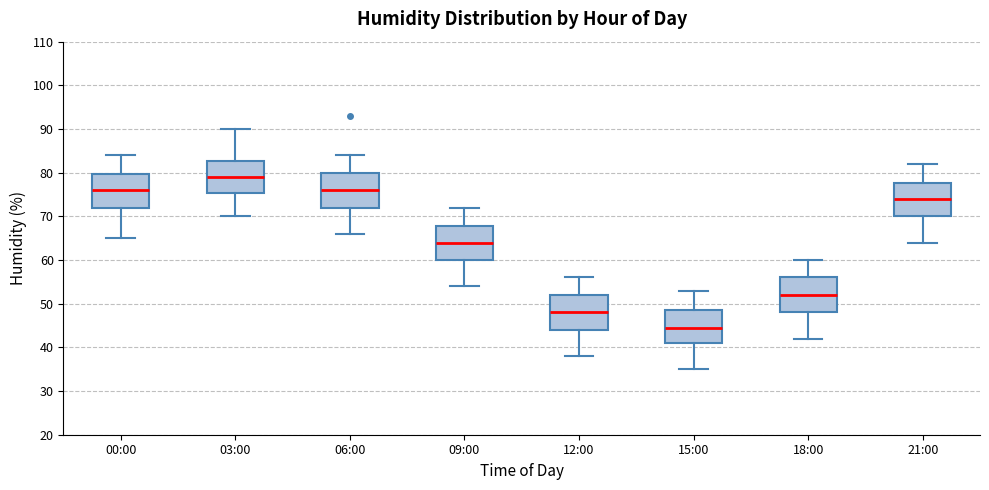

Which box's median line is the highest?

03:00